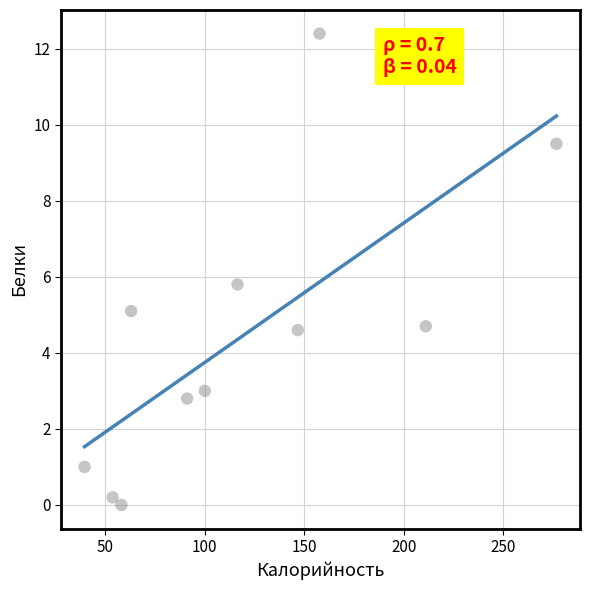

What Y value in the scatter plot is closest to 6?

5.8